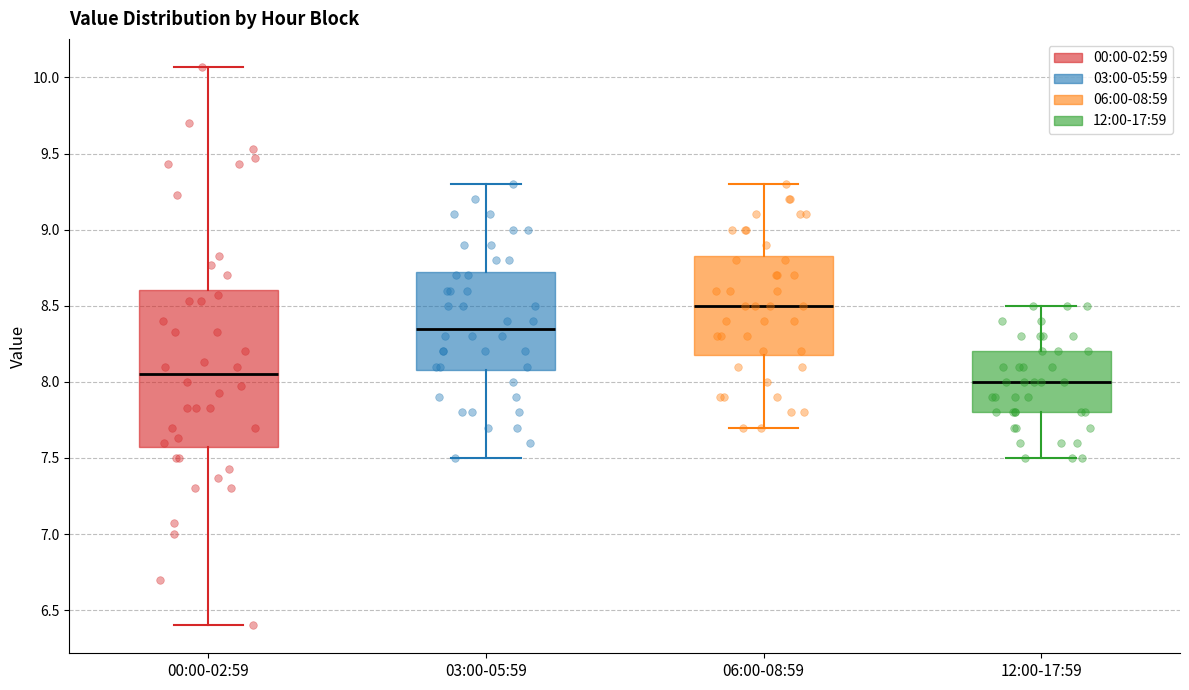

Where is the upper edge of the box for 03:00-05:59 on the y-axis? The values are not printed on the chart, so give them approximately, as read against the axis.

8.75